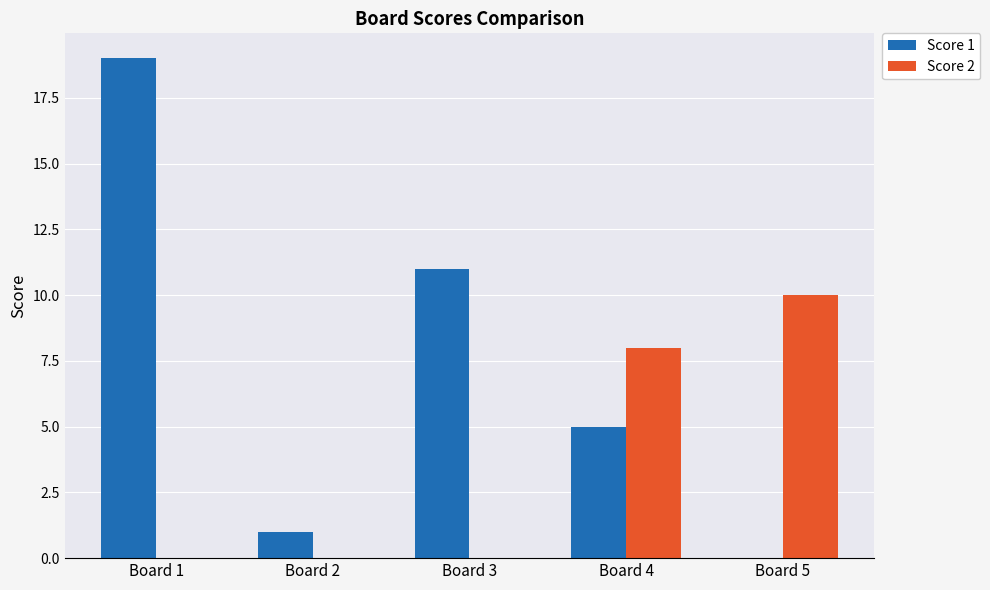

What is the total value across all series at Board 4?

13